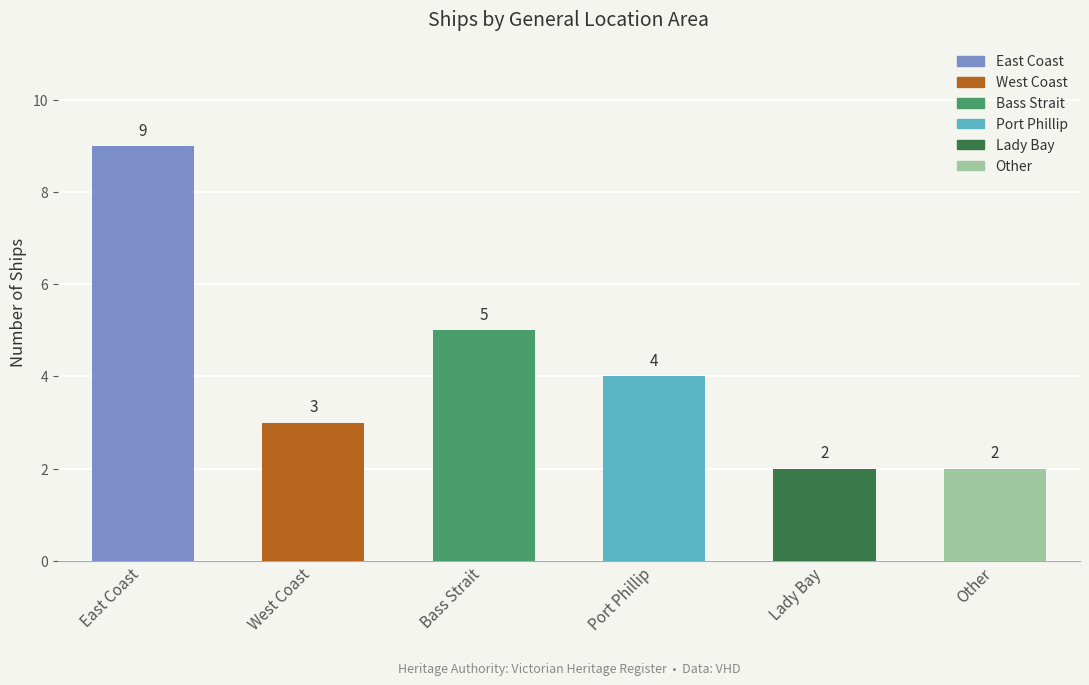

What is the label of the 4th bar from the right?

Bass Strait